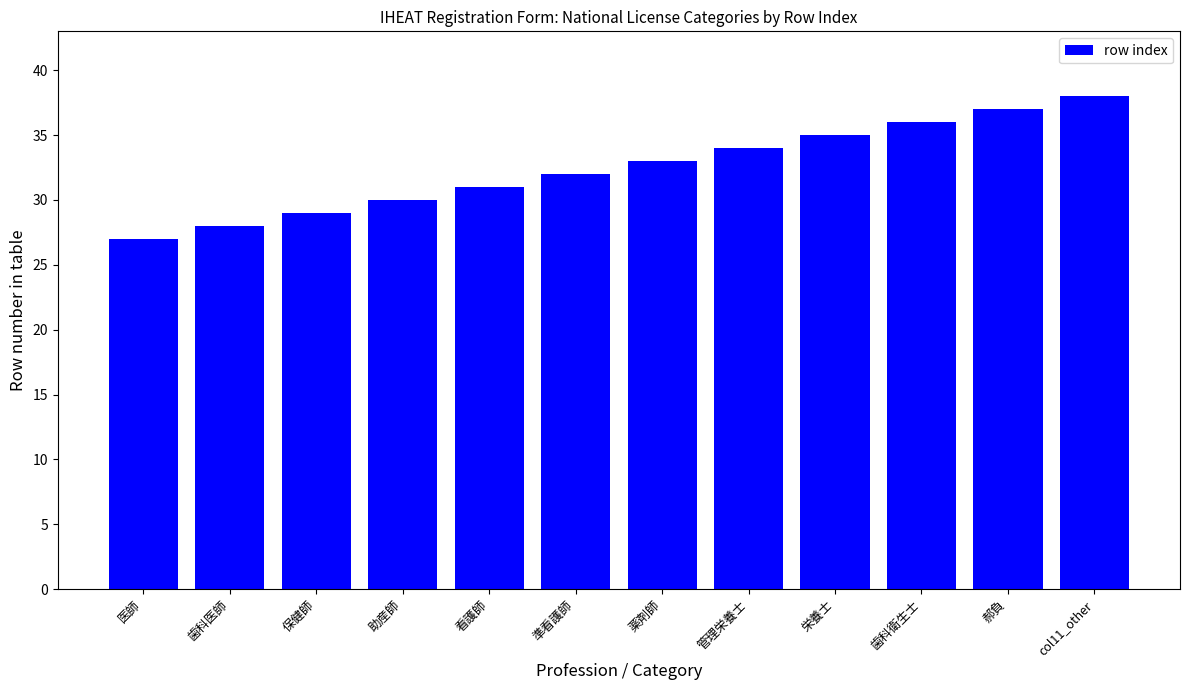

What is the approximate value at col11_other, to the nearest 5?

40